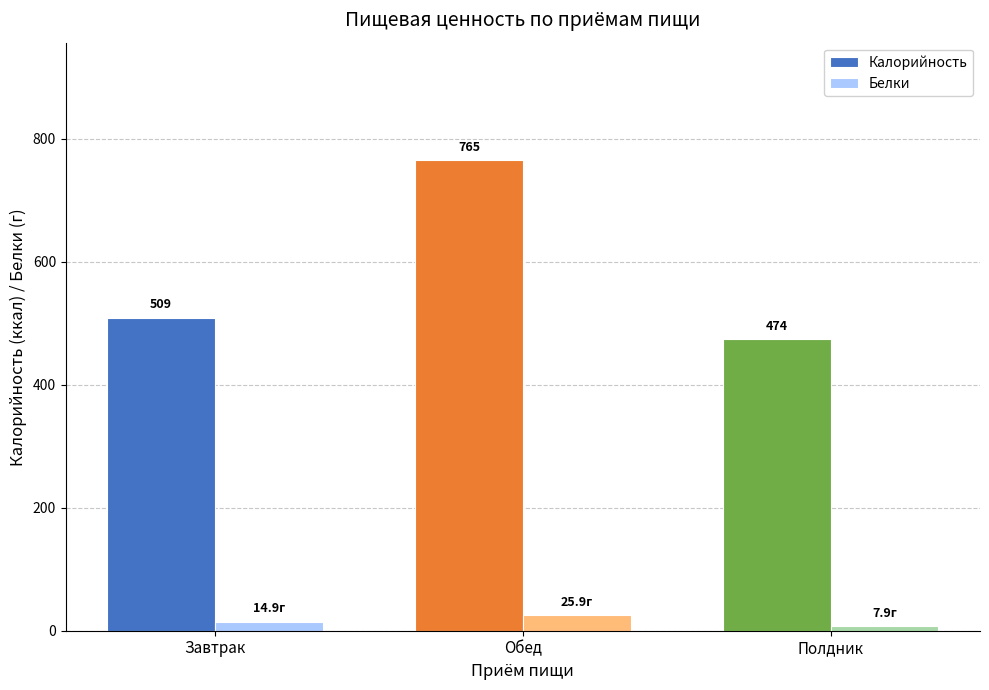

What position from the left is Обед?

2